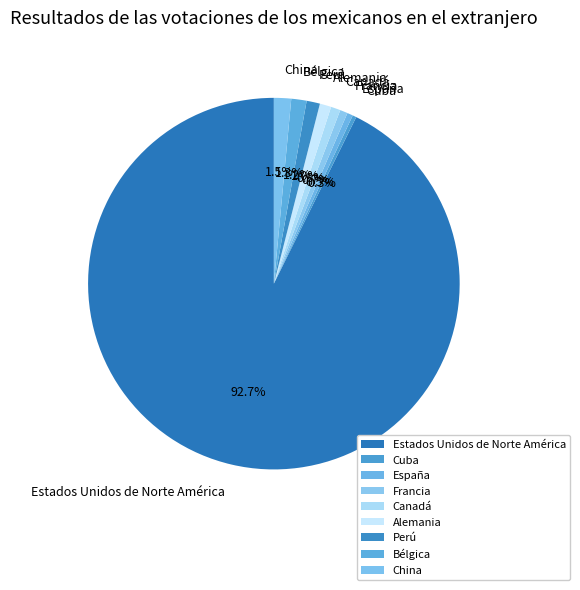

Which category has the biggest portion of the pie?

Estados Unidos de Norte América